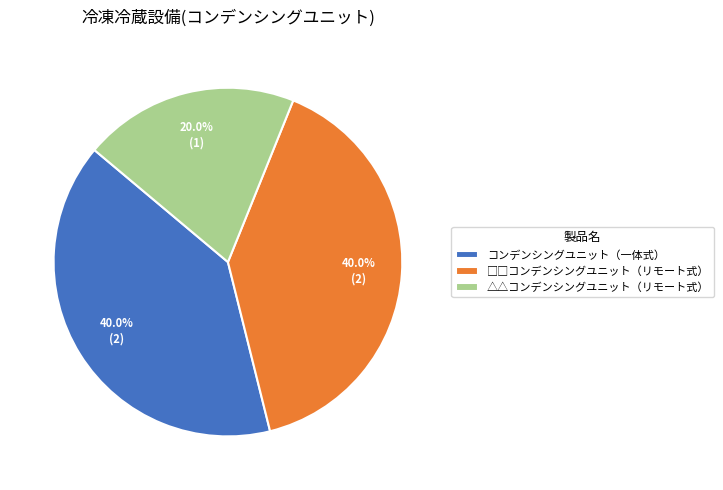

To the nearest percent, what is the average slice percentage?

33%